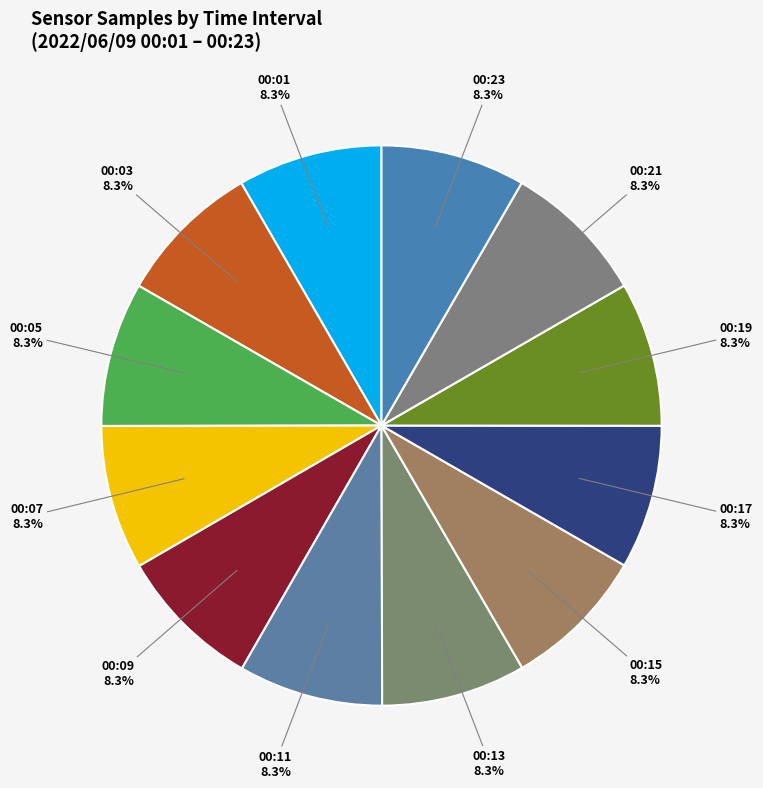

What is the ratio of the value at 00:01 to the value at 00:19?

1.0